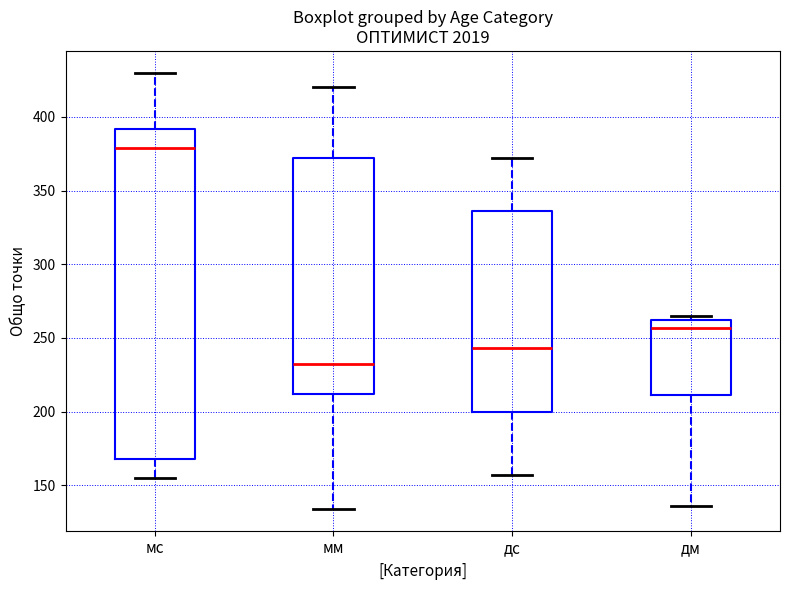

Where is the lower edge of the box for мс on the y-axis? The values are not printed on the chart, so give them approximately, as read against the axis.

170